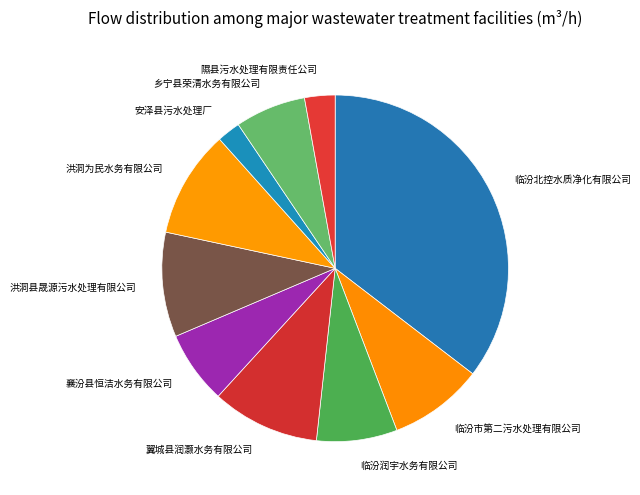

How many slices are in this pie chart?

10